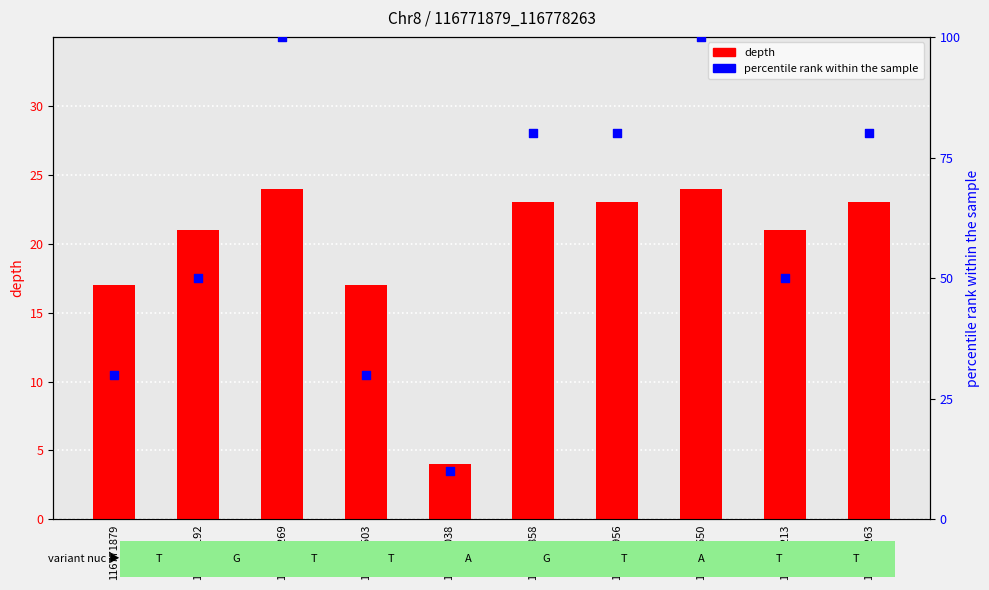

What is the total value across all series at 116778213?

71